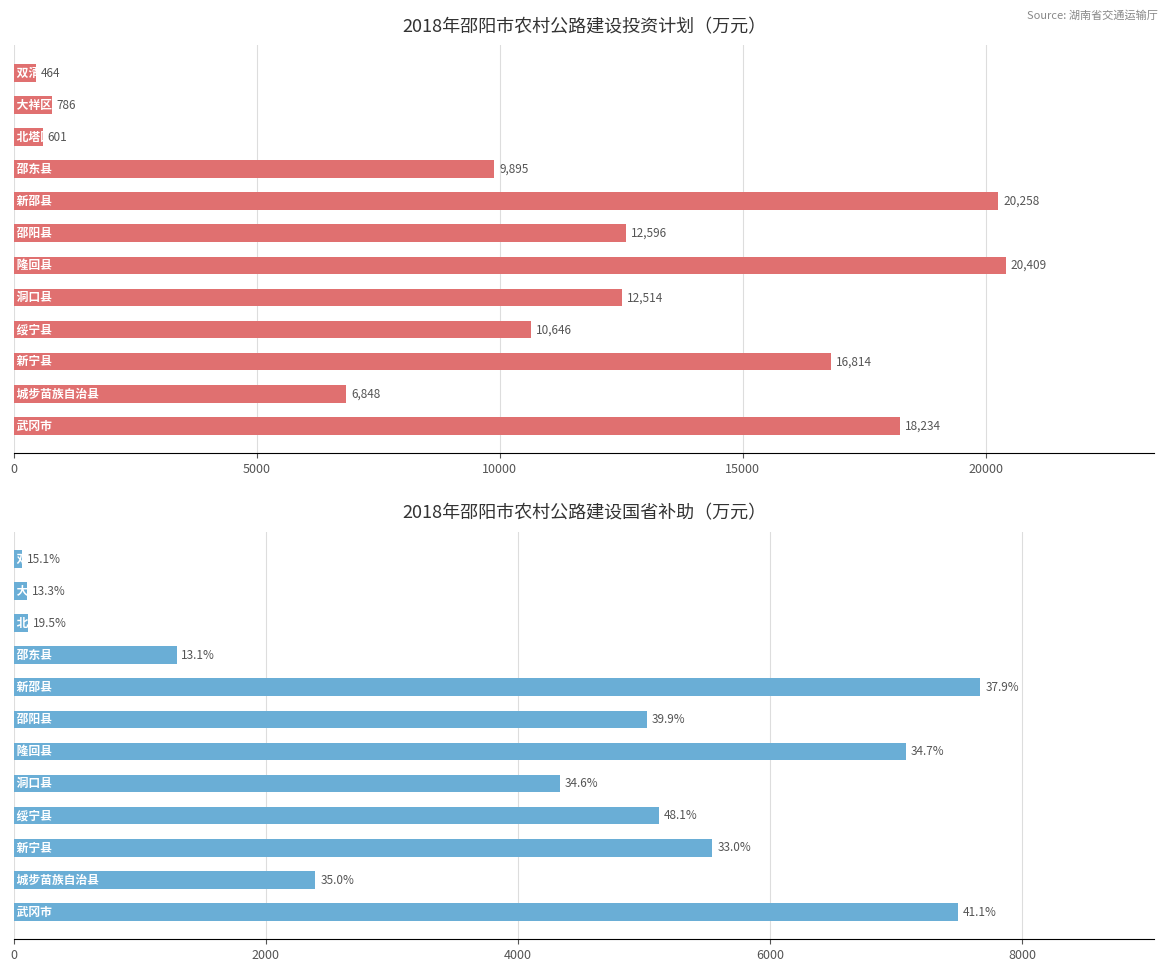

What is the difference between the second highest and second lowest values in the 公路建设投资（万元） series?

19656.6